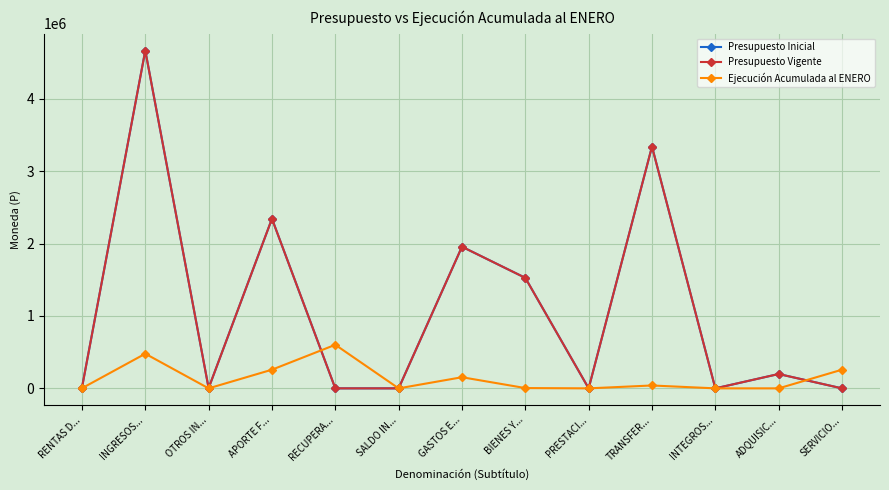

Is this an area chart (filled region under the line)?

No